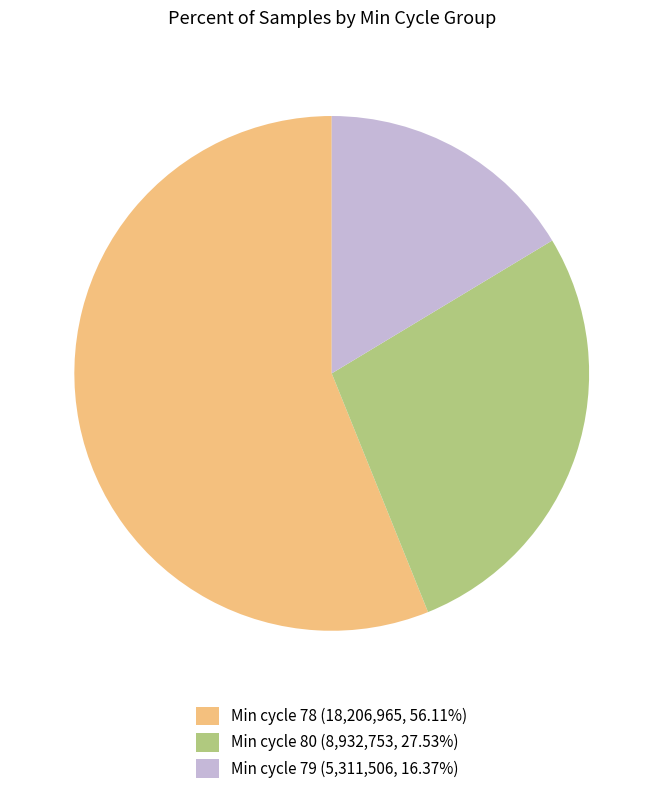

Does Min cycle 78 (18,206,965, 56.11%) account for over 50% of the chart?

Yes